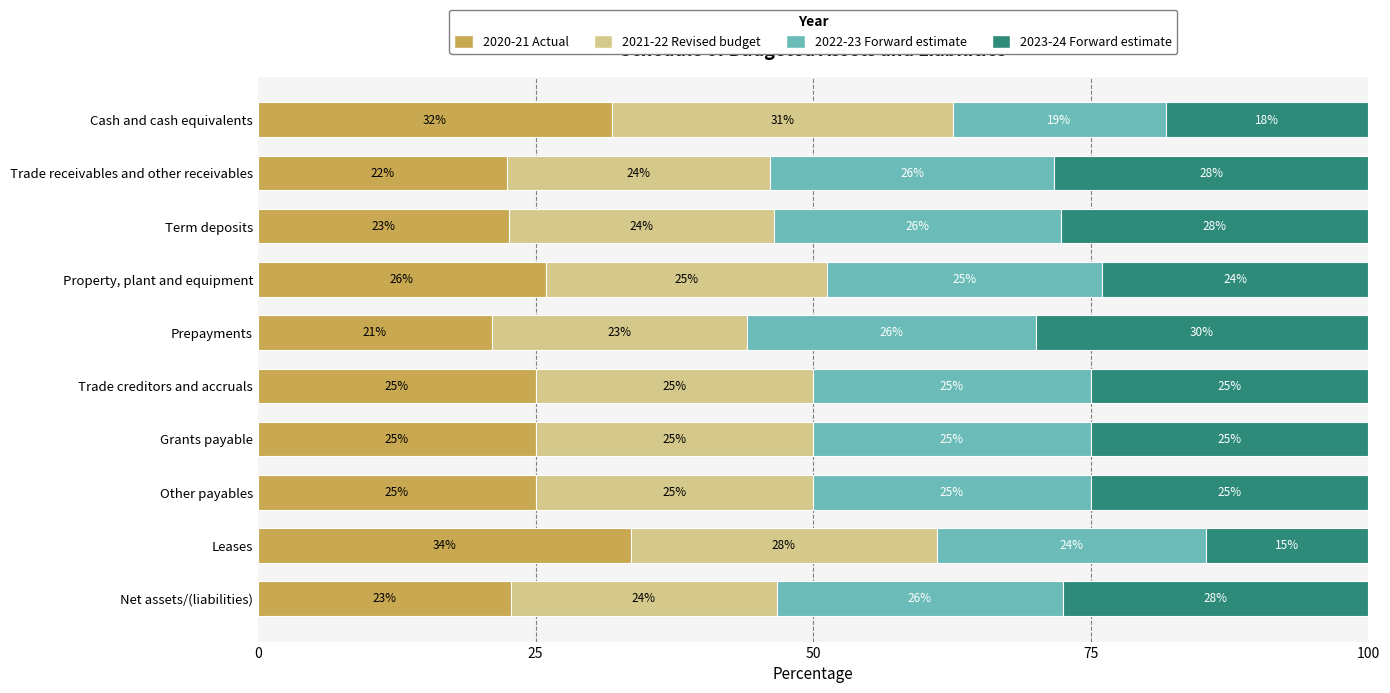

The 2020-21 Actual series shows 9.7 at Net assets/(liabilities). True or false?

False